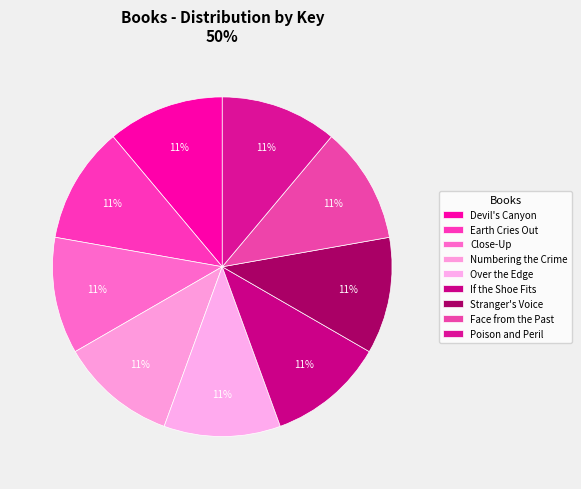

How many slices are in this pie chart?

9